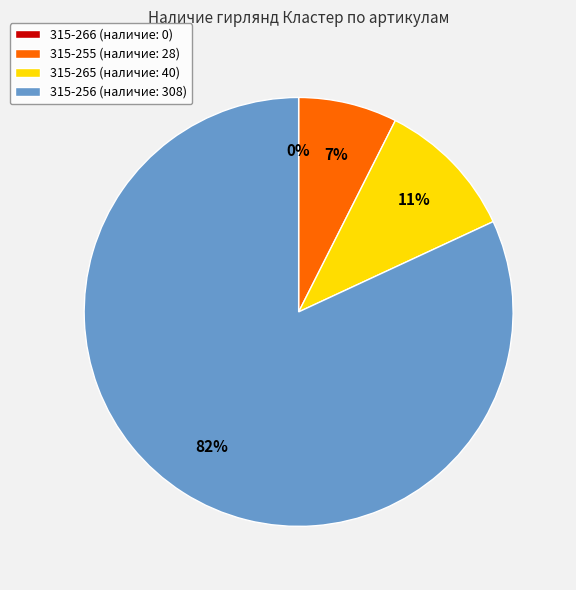

What percentage is NOT represented by 315-266?

100.0%